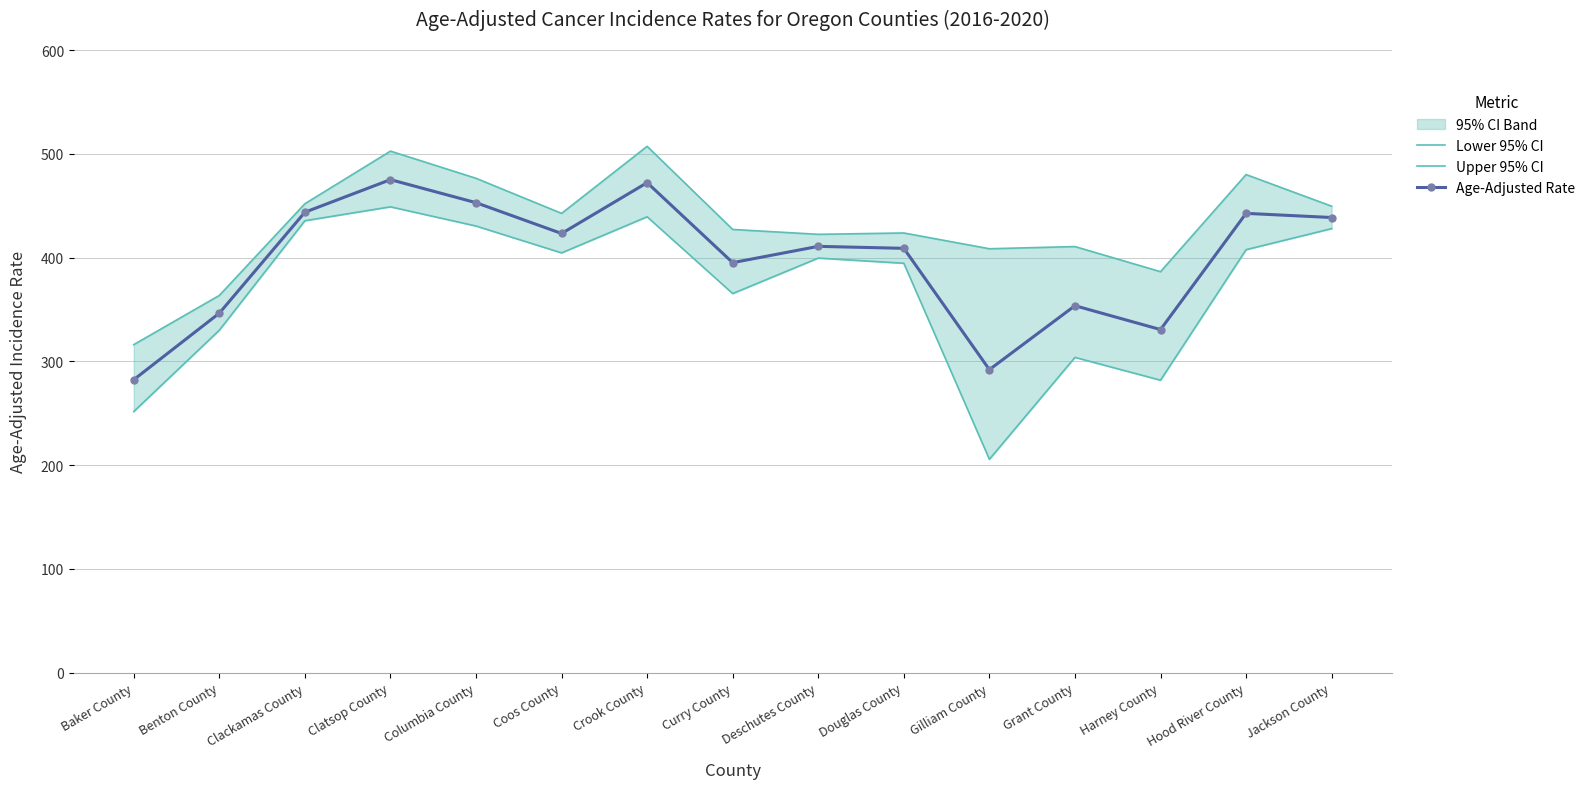

How many lines are shown in the chart?

3